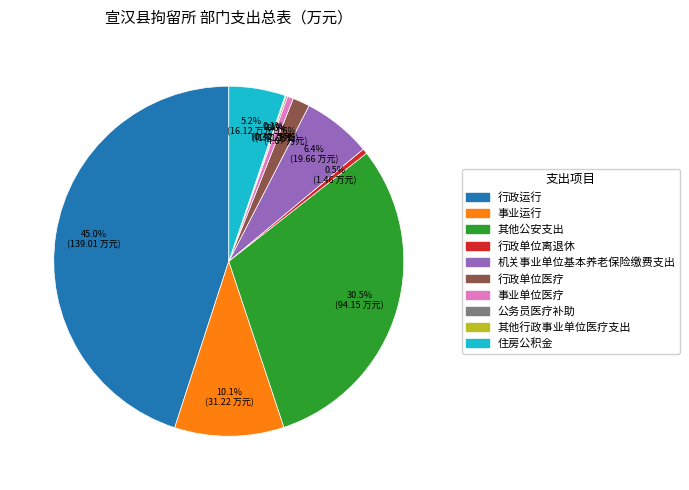

Which category has the biggest portion of the pie?

行政运行